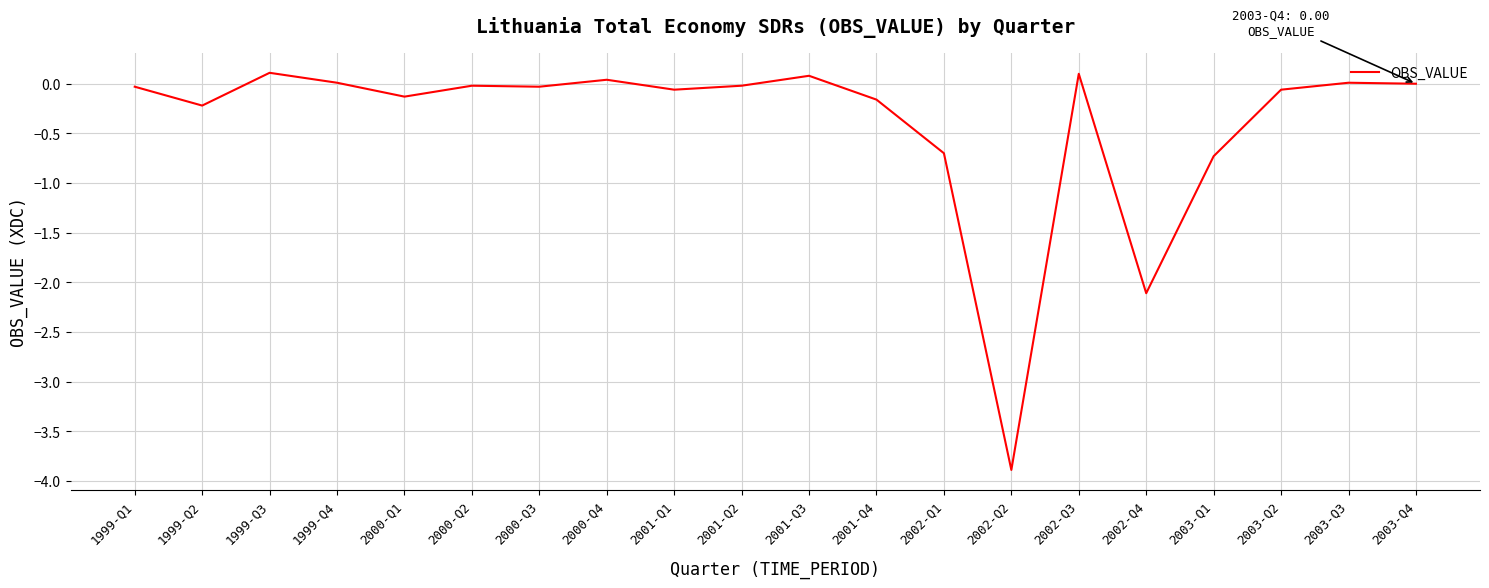

What is the change in value from 2002-Q1 to 2002-Q3?

+0.8